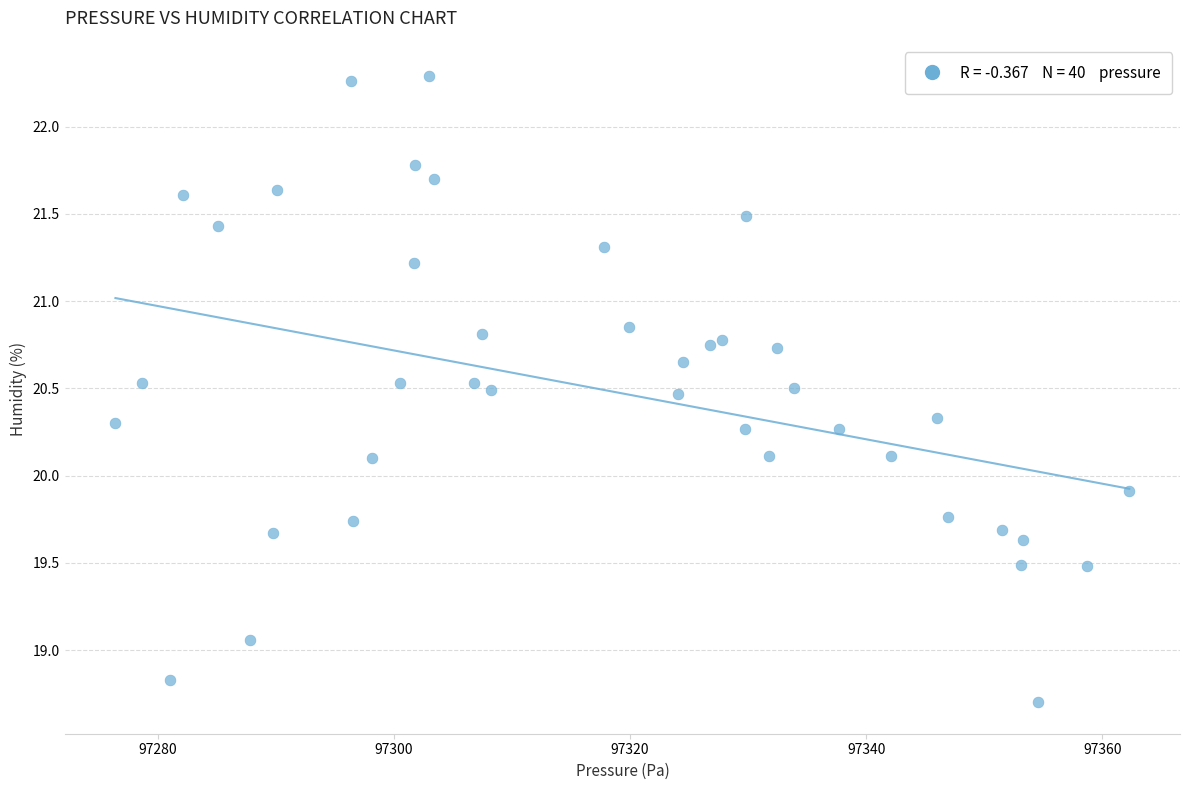

What is the range of X values (max minus min)?

85.8